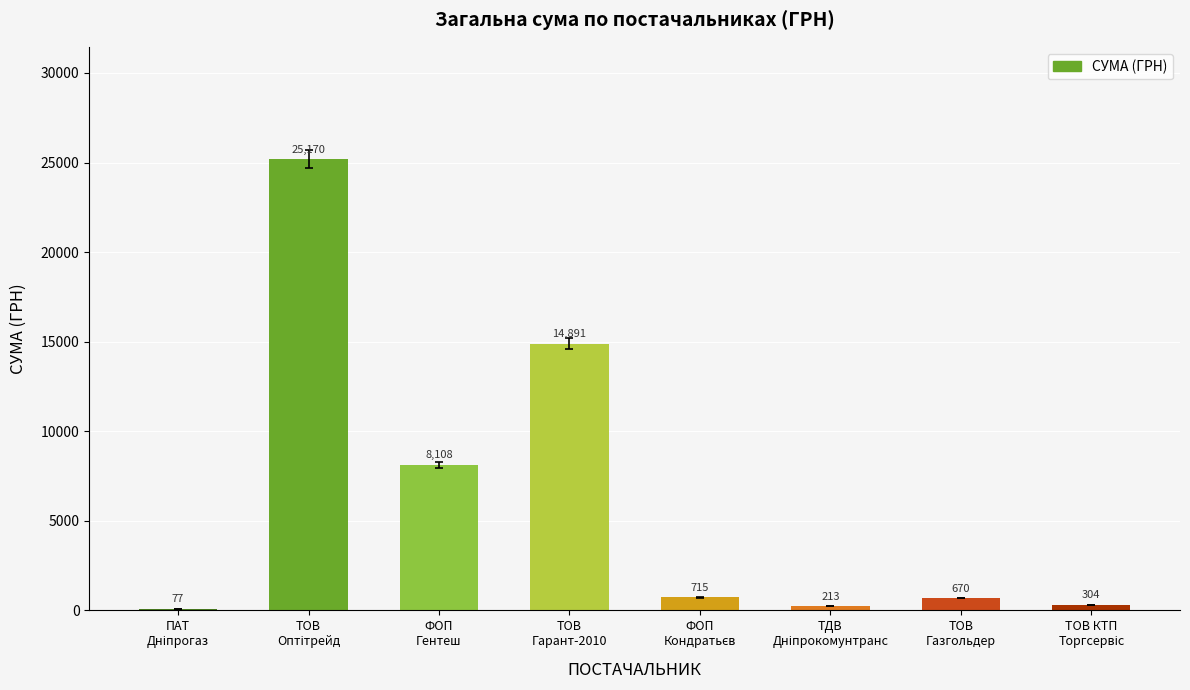

What is the maximum value shown in the chart?

25170.0